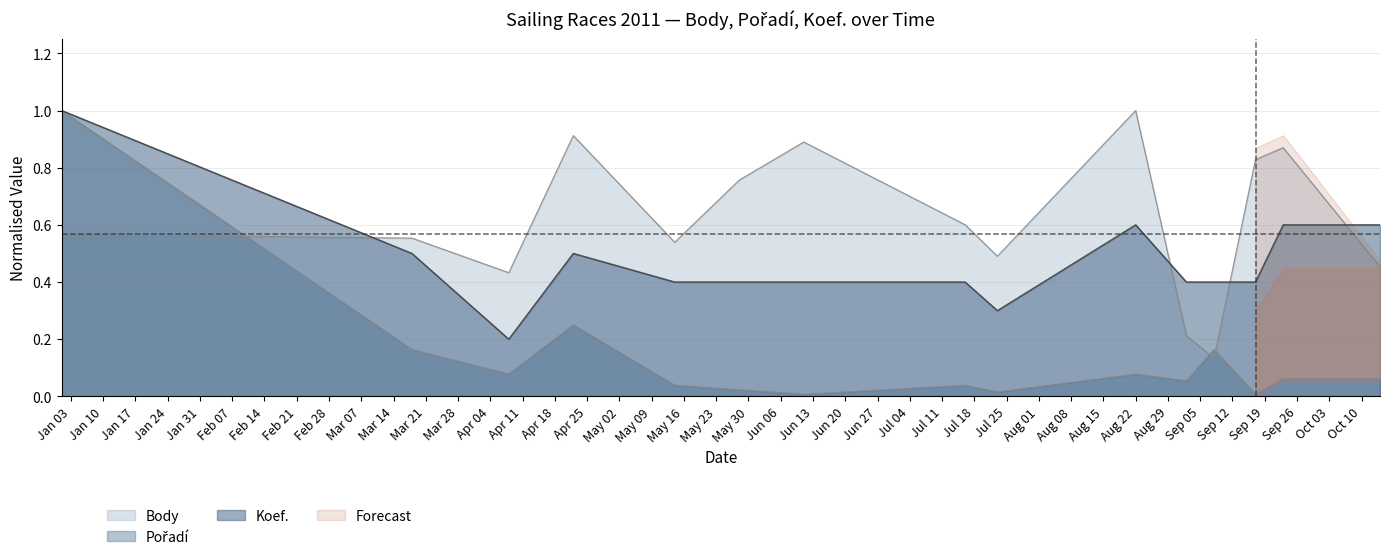

The Koef. series shows 0.2 at 2011-09-02. True or false?

False